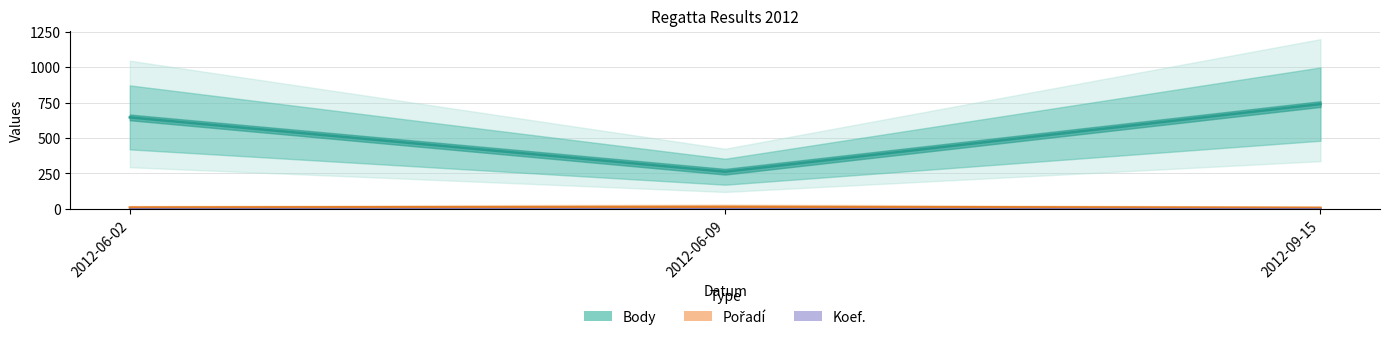

What is the value of the Body point at the 2nd from the left?

262